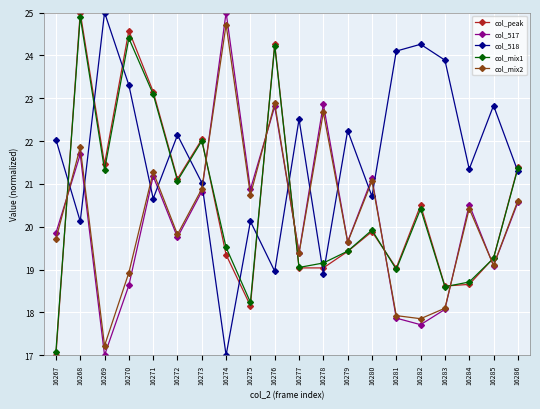

What is the maximum value for col_mix1?

24.9